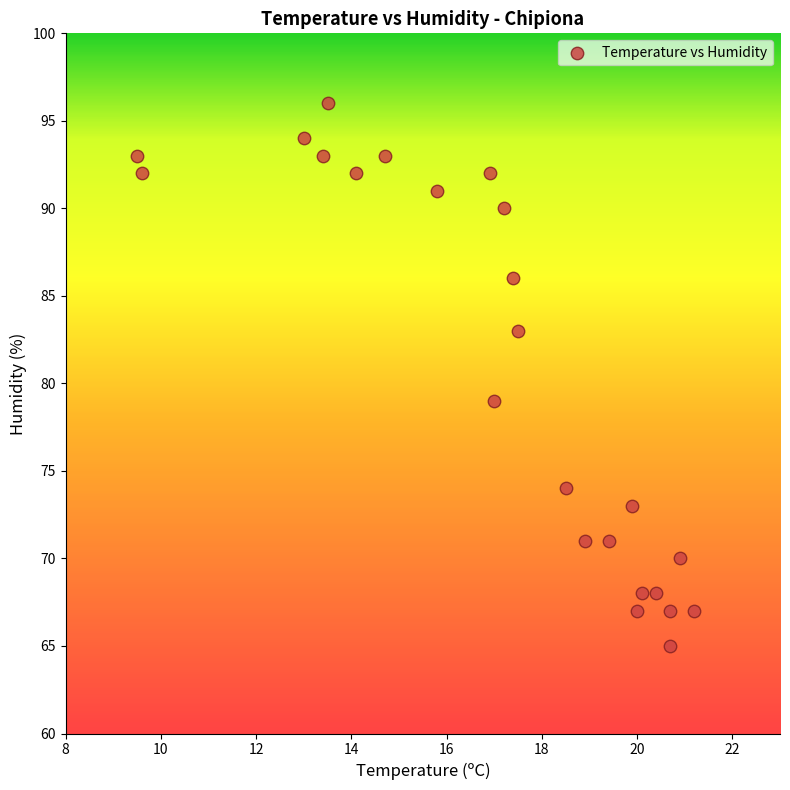

What Y value in the scatter plot is closest to 80?

79